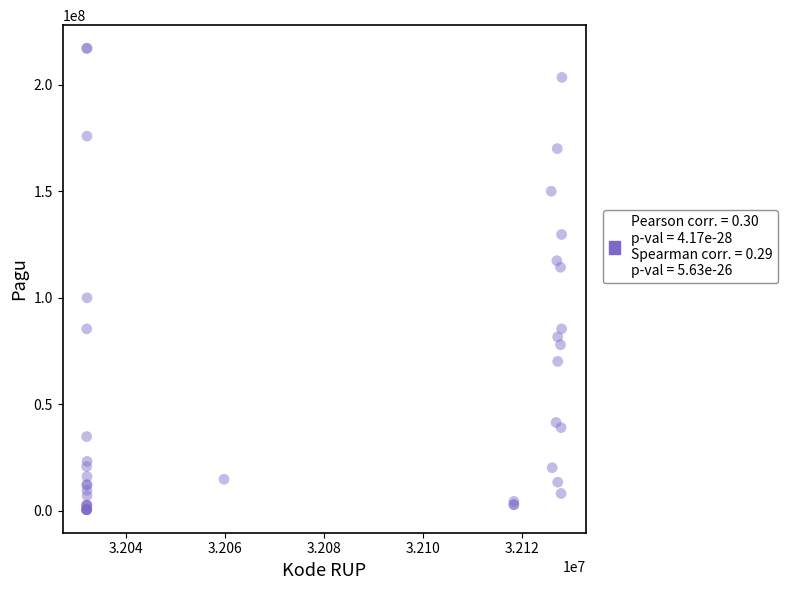

What Y value in the scatter plot is closest to 108830000?

114296000